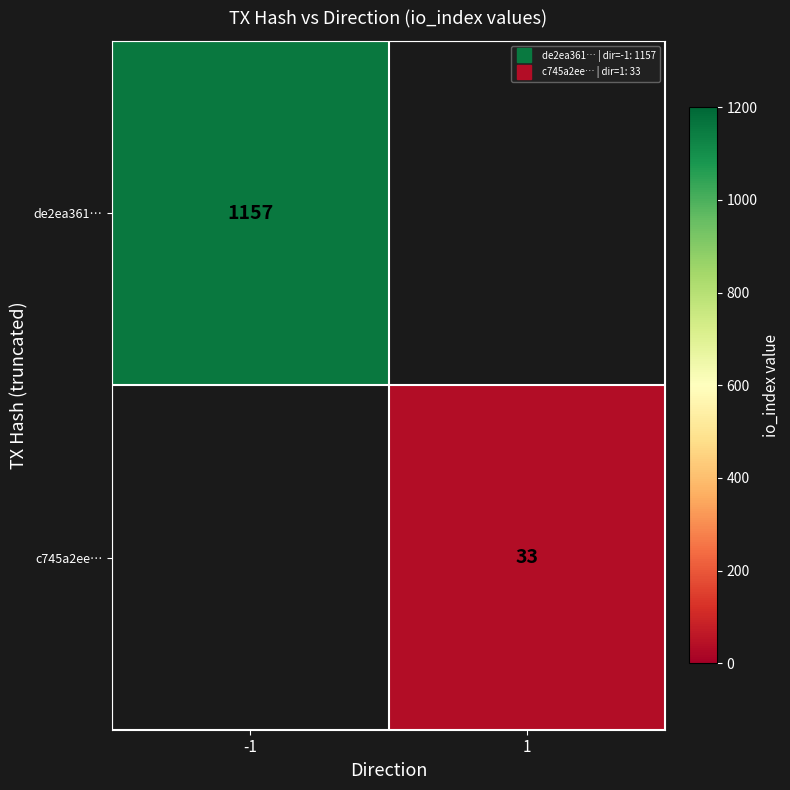

The de2ea361… series shows 1157.0 at -1. True or false?

True